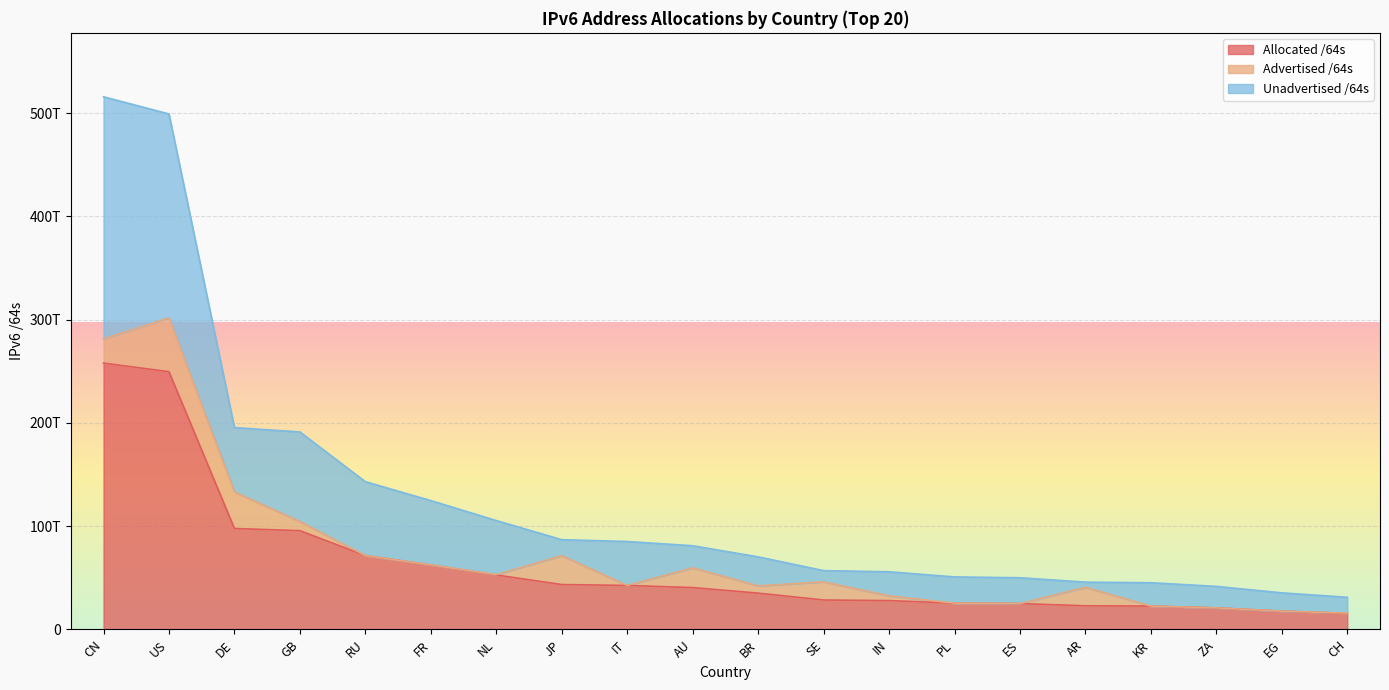

Which has a higher value, KR or AU?

AU